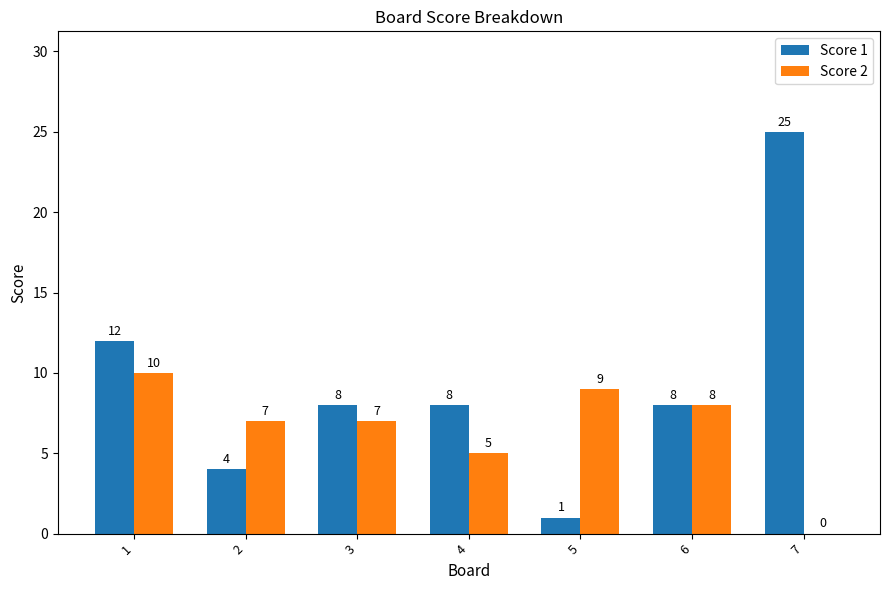

What is the total value across all series at 6?

16